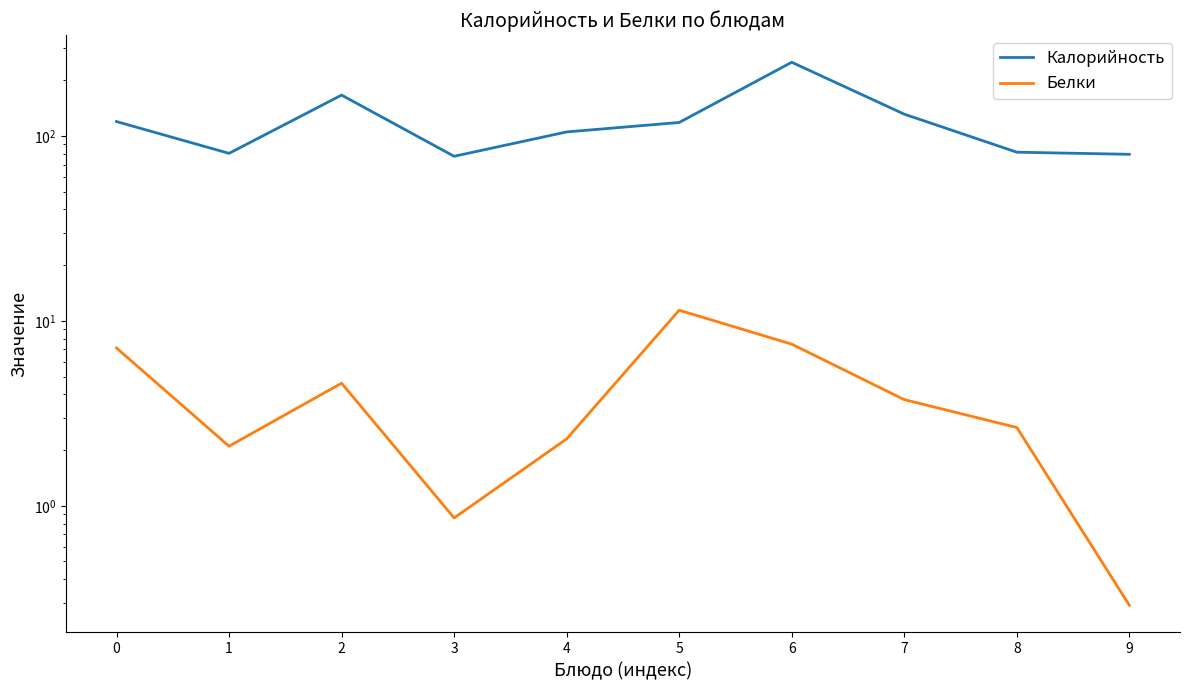

True or false: Калорийность has more than 1 points higher than both neighbors.

True